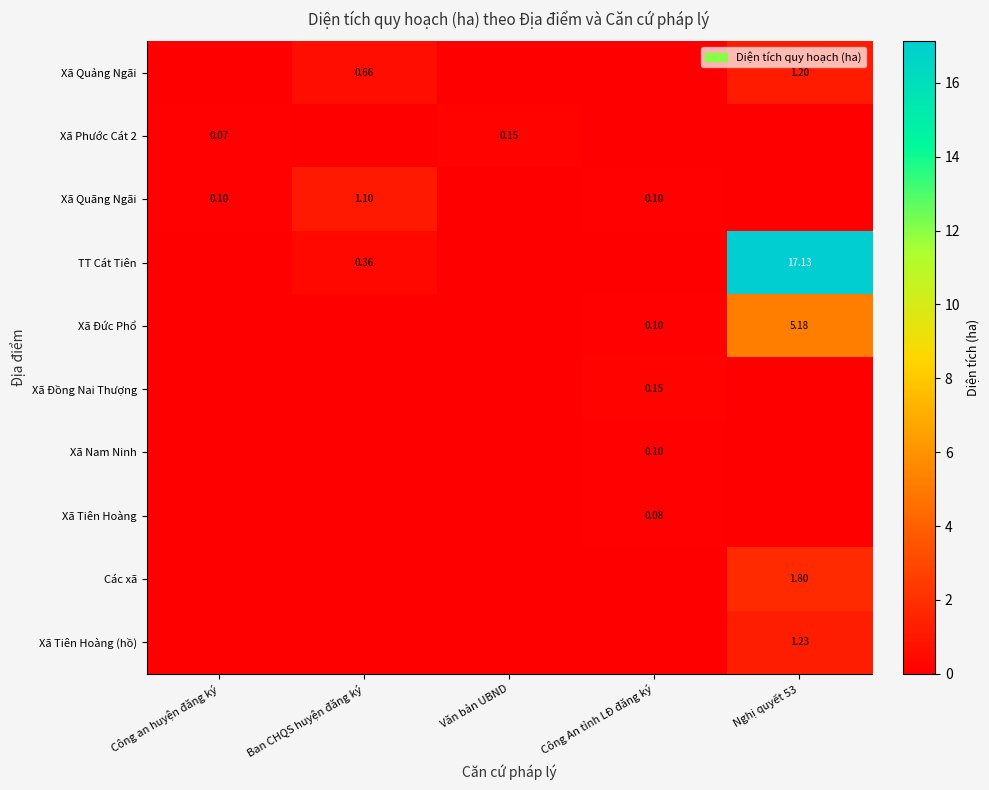

At how many categories does at least one series exceed 2?

1